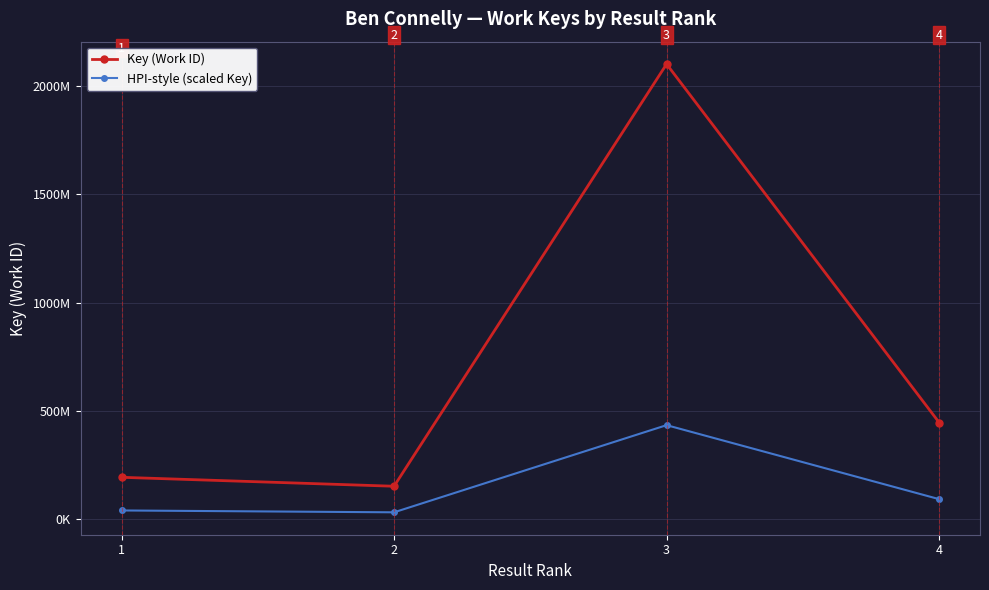

What is the difference between the second highest and second lowest values in the HPI-style (scaled Key) series?

52265257.6